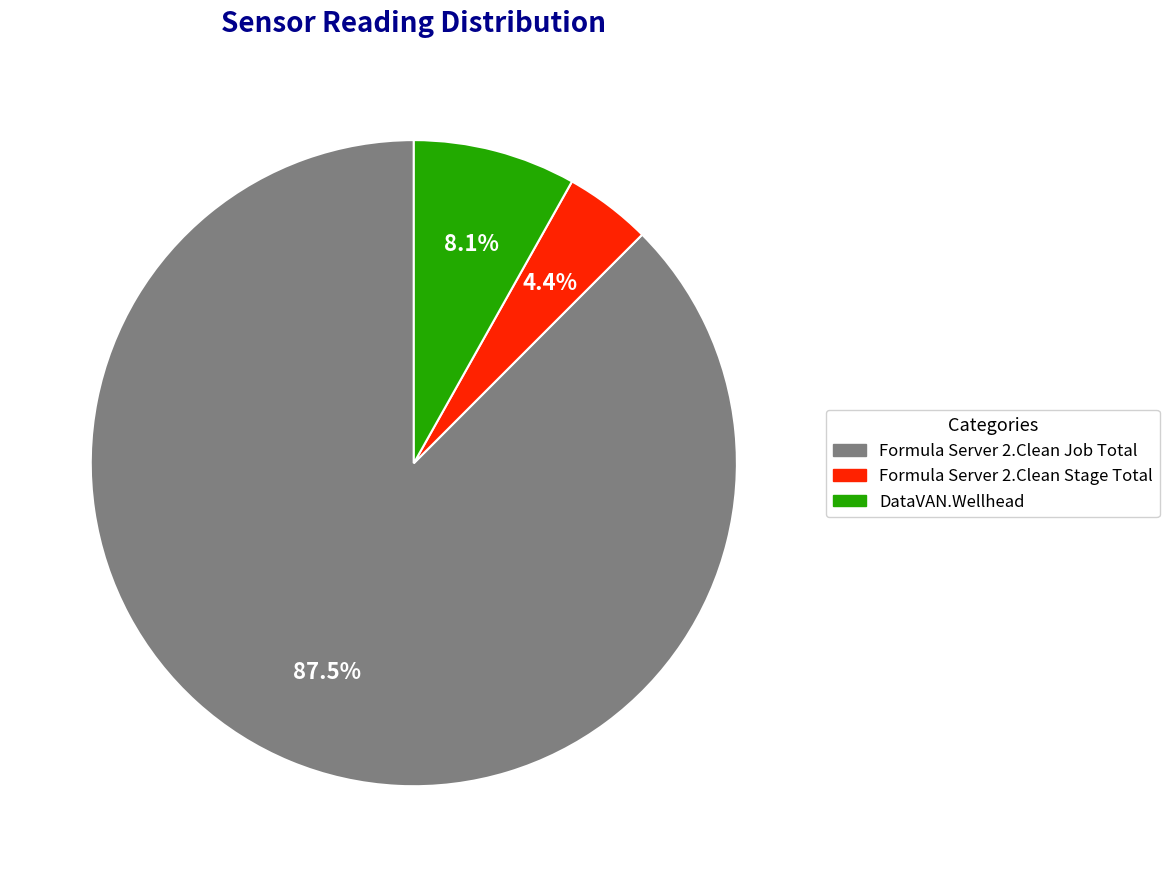

Does Formula Server 2.Clean Job Total account for over 50% of the chart?

Yes